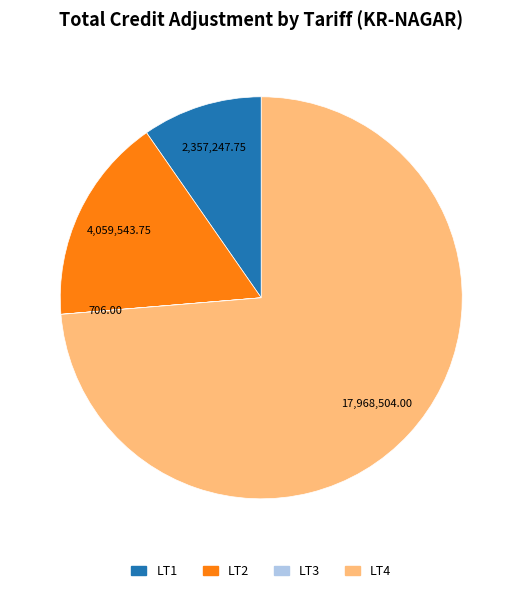

Is there any slice that represents more than half of the pie?

Yes